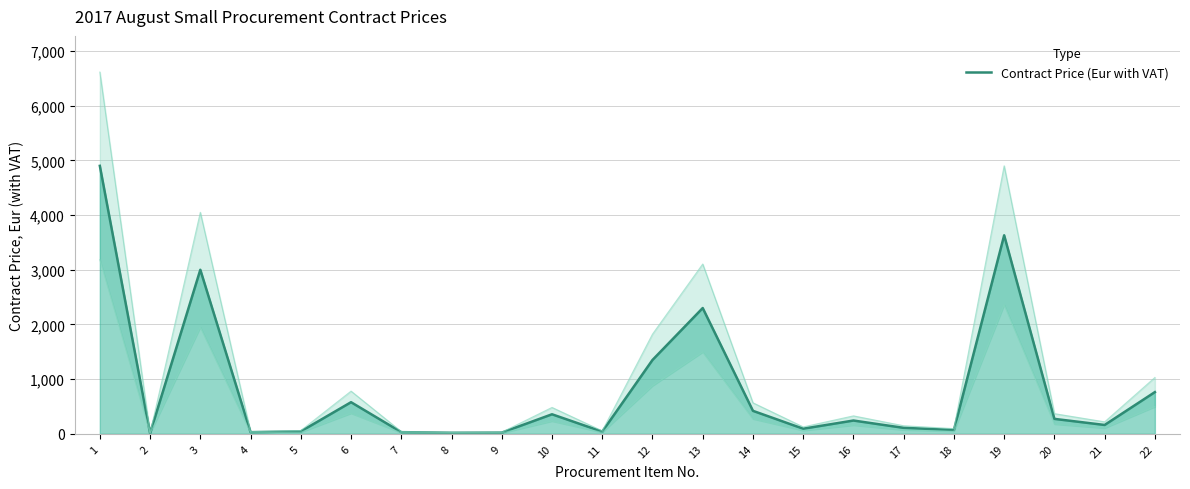

Where is the first local minimum?

2